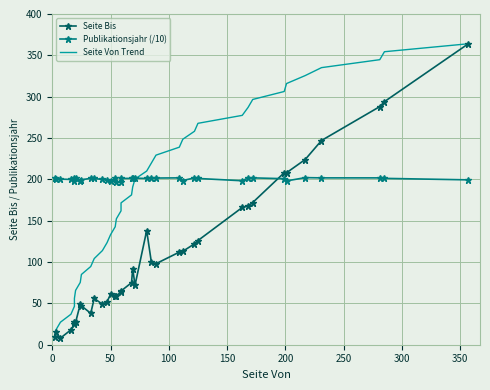

What is the smallest value displayed?

8.0